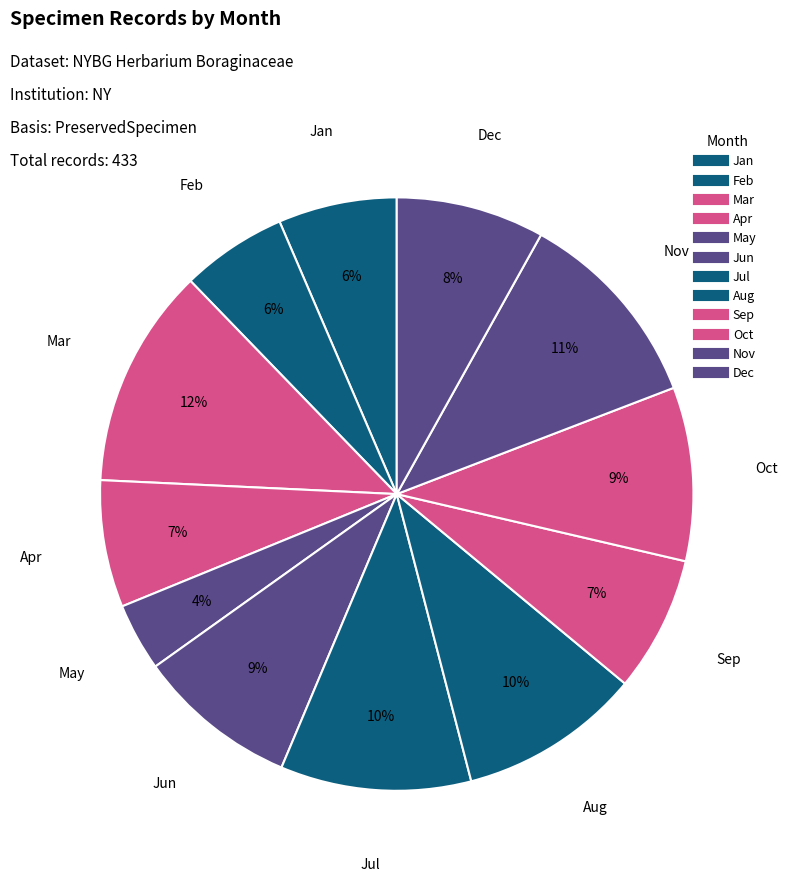

To the nearest percent, what is the difference between the largest and smallest slice percentages?

8%